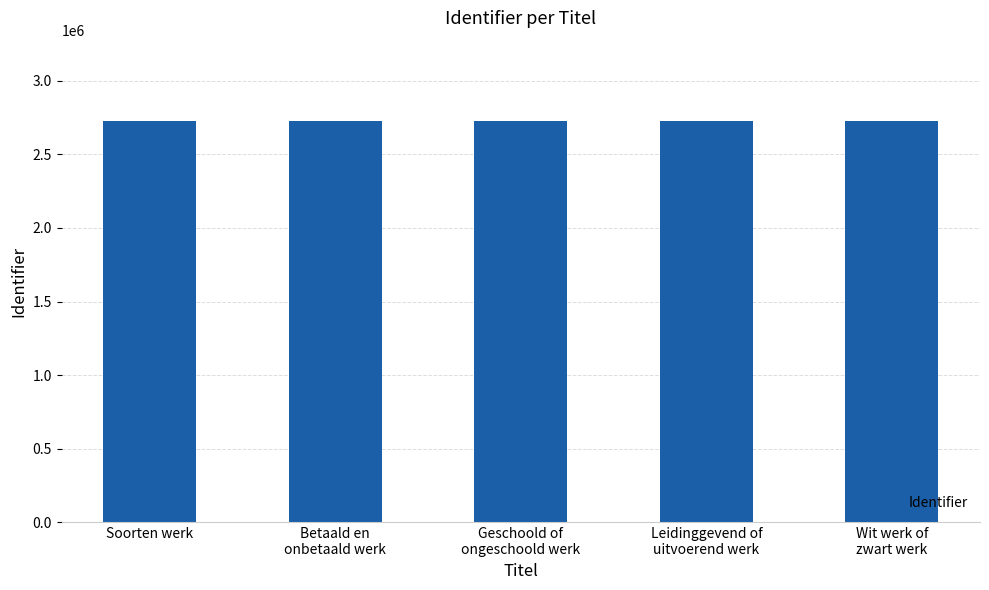

What is the change in value from Soorten werk to Wit werk of
zwart werk?

+8